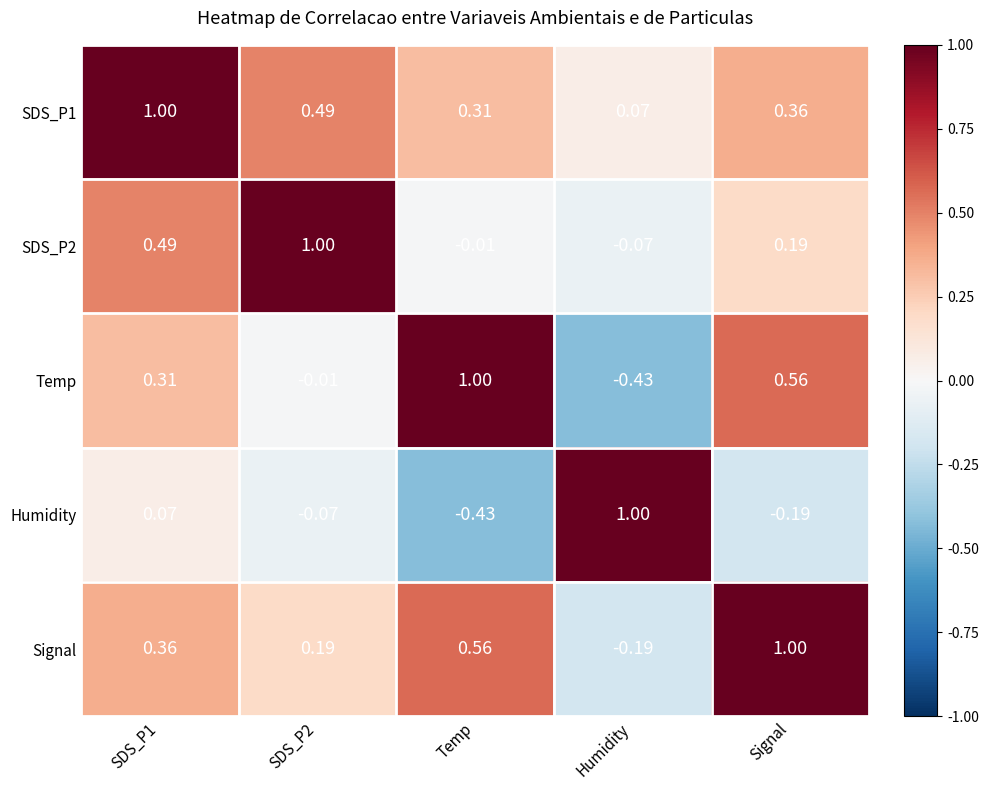

At which label does Signal reach its peak?

Signal